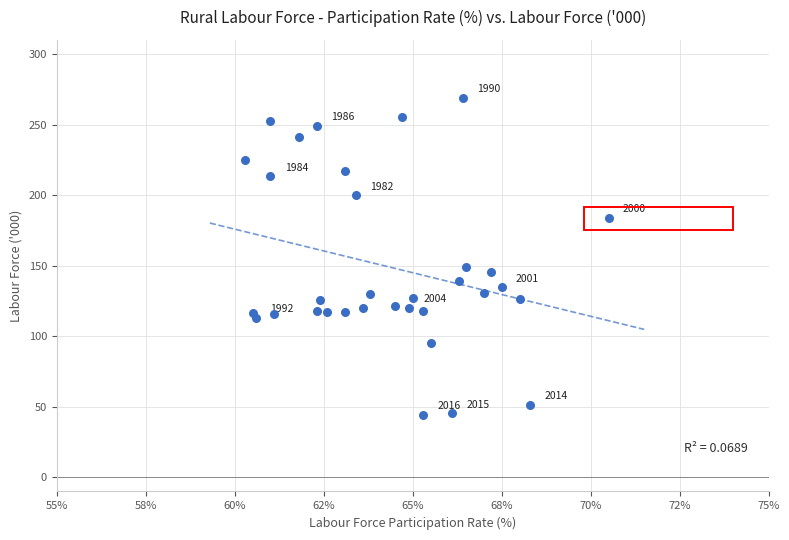

What Y value in the scatter plot is closest to 156?

149.4